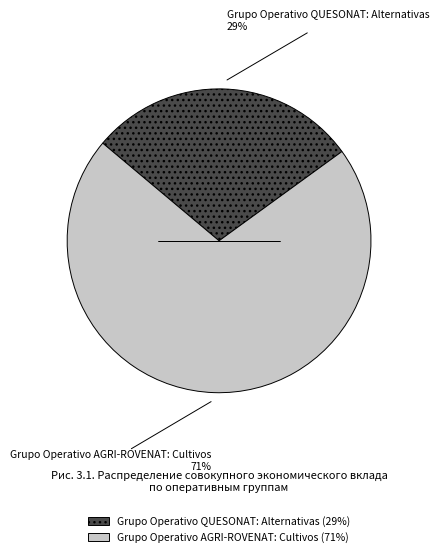

To the nearest percent, what is the combined percentage of Grupo Operativo QUESONAT: Alternativas and Grupo Operativo AGRI-ROVENAT: Cultivos?

100%